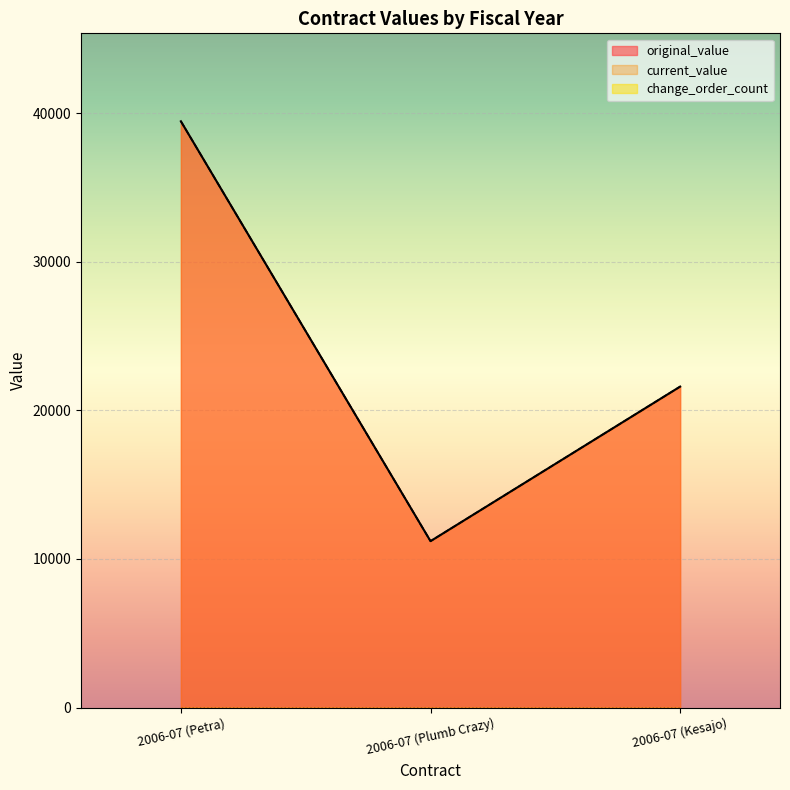

True or false: current_value has a value of 28504 at 2006-07 (Kesajo).

False